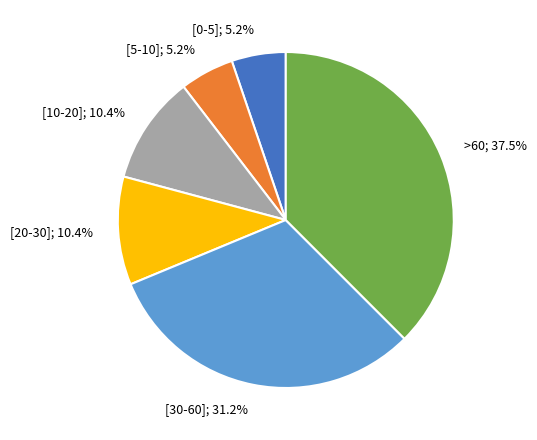

Does any single category account for the majority?

No